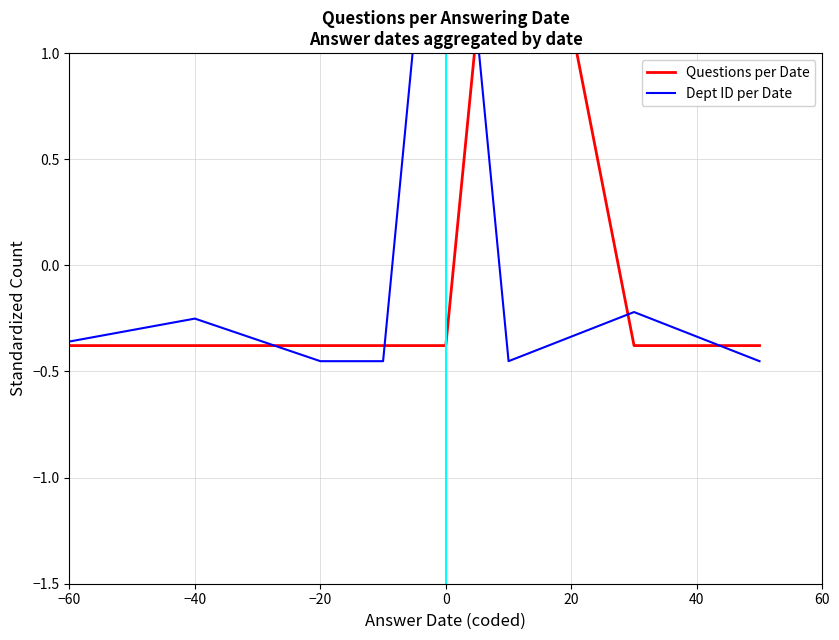

List the series in order of their overall mean, lowest first.

Questions per Date, Dept ID per Date